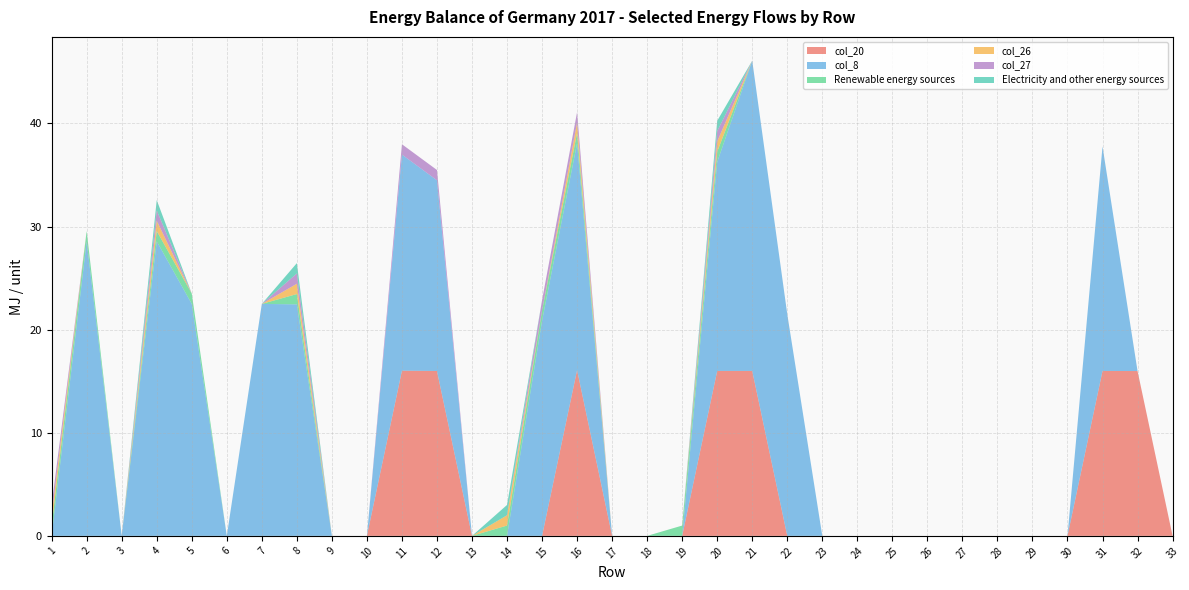

Reading left to right, extract all data points from this chart.

col_20: 1=0.0	2=0.0	3=0.0	4=0.0	5=0.0	6=0.0	7=0.0	8=0.0	9=0.0	10=0.0	11=16.0	12=16.0	13=0.0	14=0.0	15=0.0	16=16.1	17=0.0	18=0.0	19=0.0	20=16.0	21=16.0	22=0.0	23=0.0	24=0.0	25=0.0	26=0.0	27=0.0	28=0.0	29=0.0	30=0.0	31=16.0	32=16.0	33=0.0
col_8: 1=0.0	2=28.6	3=0.0	4=28.6	5=22.5	6=0.0	7=22.5	8=22.5	9=0.0	10=0.0	11=21.0	12=18.5	13=0.0	14=0.0	15=20.9	16=22.0	17=0.0	18=0.0	19=0.0	20=20.3	21=30.1	22=21.5	23=0.0	24=0.0	25=0.0	26=0.0	27=0.0	28=0.0	29=0.0	30=0.0	31=21.8	32=0.0	33=0.0
Renewable energy sources: 1=1.0	2=1.0	3=0.0	4=1.0	5=1.0	6=0.0	7=0.0	8=1.0	9=0.0	10=0.0	11=0.0	12=0.0	13=0.0	14=1.0	15=1.0	16=1.0	17=0.0	18=0.0	19=1.0	20=1.0	21=0.0	22=0.0	23=0.0	24=0.0	25=0.0	26=0.0	27=0.0	28=0.0	29=0.0	30=0.0	31=0.0	32=0.0	33=0.0
col_26: 1=1.0	2=0.0	3=0.0	4=1.0	5=0.0	6=0.0	7=0.0	8=1.0	9=0.0	10=0.0	11=0.0	12=0.0	13=0.0	14=1.0	15=0.0	16=1.0	17=0.0	18=0.0	19=0.0	20=1.0	21=0.0	22=0.0	23=0.0	24=0.0	25=0.0	26=0.0	27=0.0	28=0.0	29=0.0	30=0.0	31=0.0	32=0.0	33=0.0
col_27: 1=1.0	2=0.0	3=0.0	4=1.0	5=0.0	6=0.0	7=0.0	8=1.0	9=0.0	10=0.0	11=1.0	12=1.0	13=0.0	14=0.0	15=1.0	16=1.0	17=0.0	18=0.0	19=0.0	20=1.0	21=0.0	22=0.0	23=0.0	24=0.0	25=0.0	26=0.0	27=0.0	28=0.0	29=0.0	30=0.0	31=0.0	32=0.0	33=0.0
Electricity and other energy sources: 1=0.0	2=0.0	3=0.0	4=1.0	5=0.0	6=0.0	7=0.0	8=1.0	9=0.0	10=0.0	11=0.0	12=0.0	13=0.0	14=1.0	15=0.0	16=0.0	17=0.0	18=0.0	19=0.0	20=1.0	21=0.0	22=0.0	23=0.0	24=0.0	25=0.0	26=0.0	27=0.0	28=0.0	29=0.0	30=0.0	31=0.0	32=0.0	33=0.0